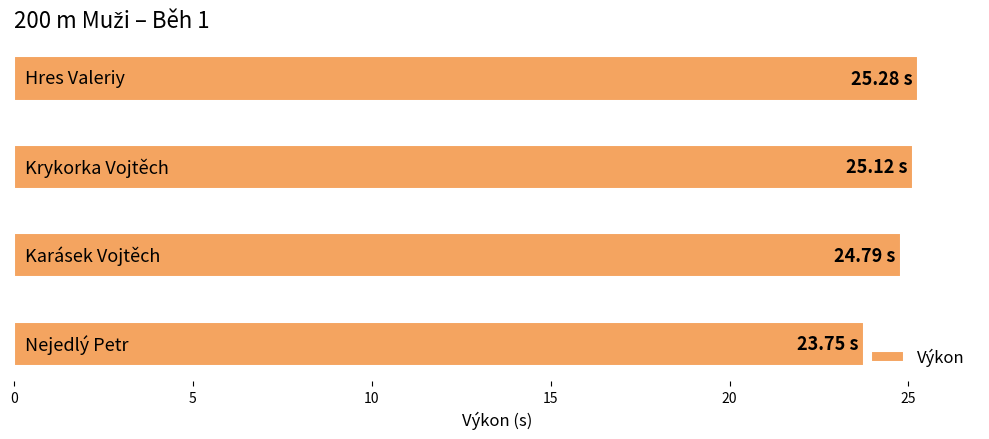

What is the sum of all values?

98.9